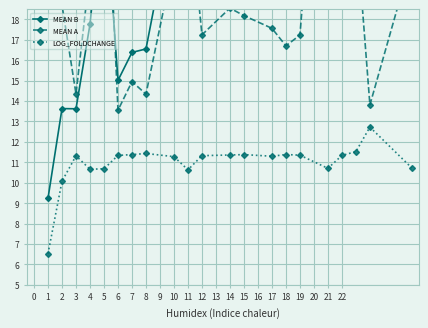

Where is the first local maximum for LOG_FOLDCHANGE?

3